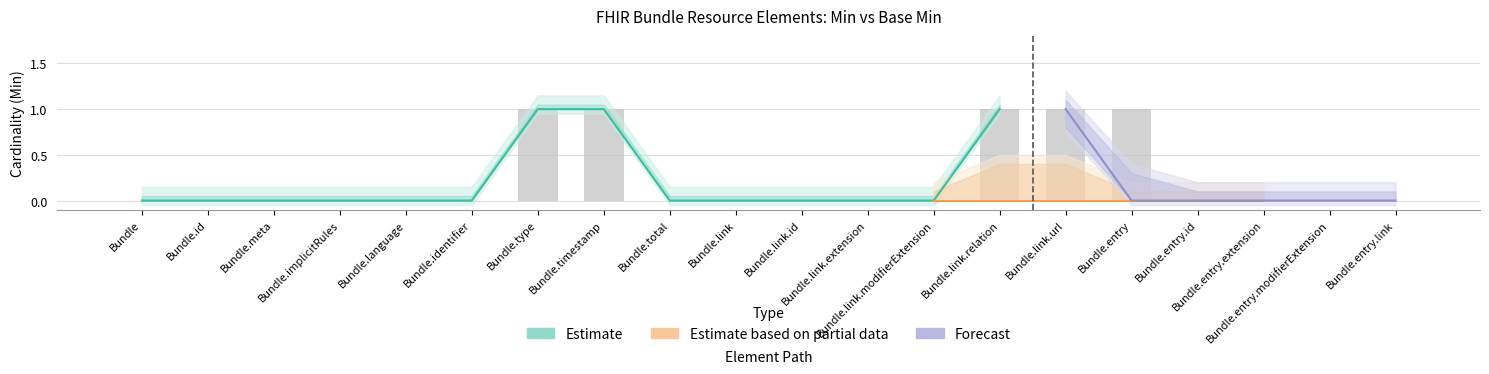

Between Bundle.link.id and Bundle.type, which is larger?

Bundle.type